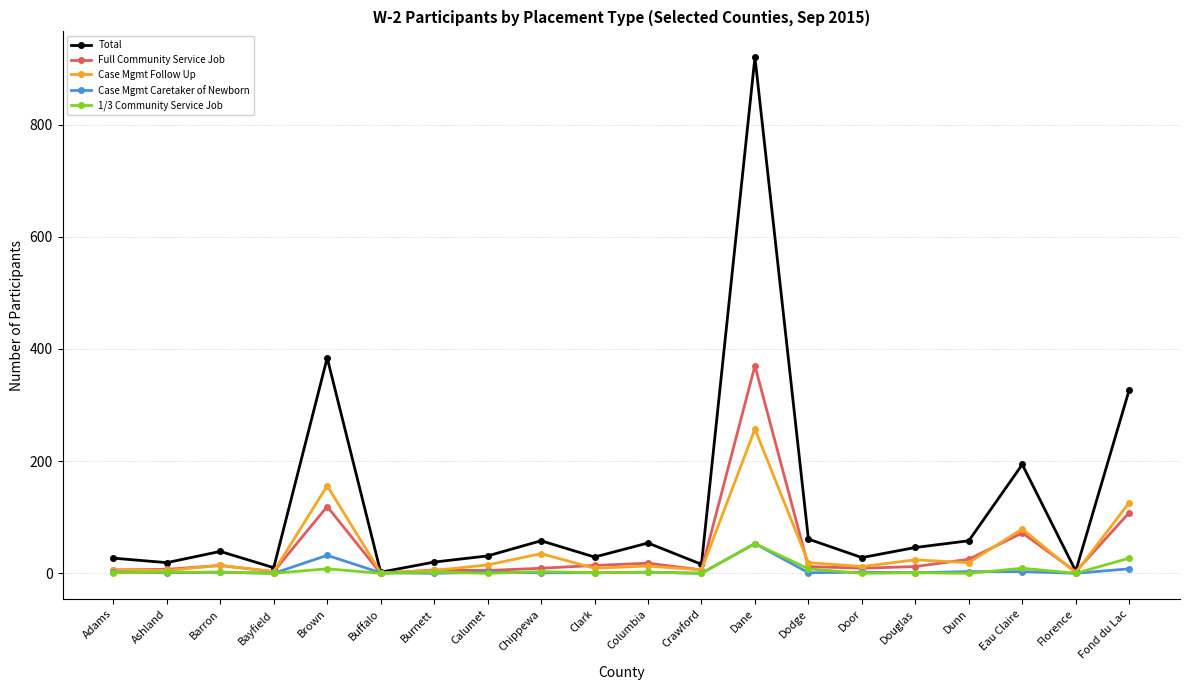

What position from the left is Douglas?

16